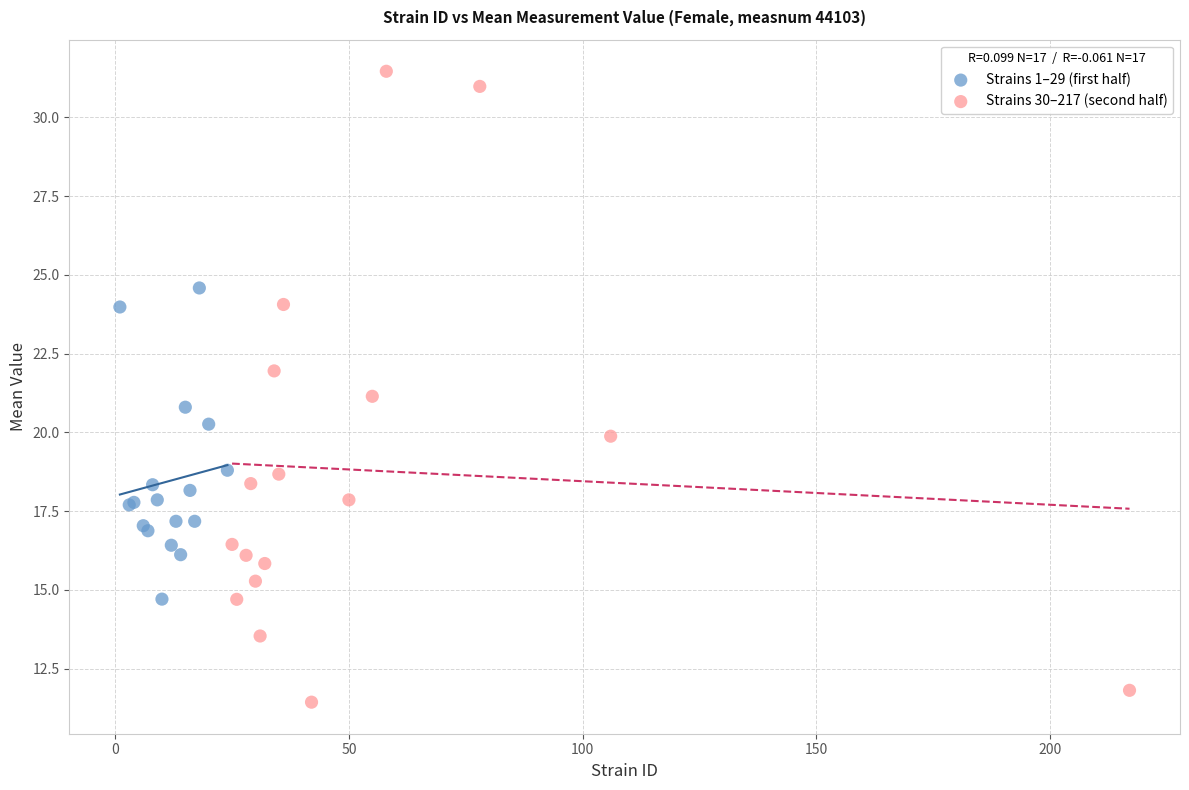

Which series contains the highest Y value?

Strains 30–217 (second half)